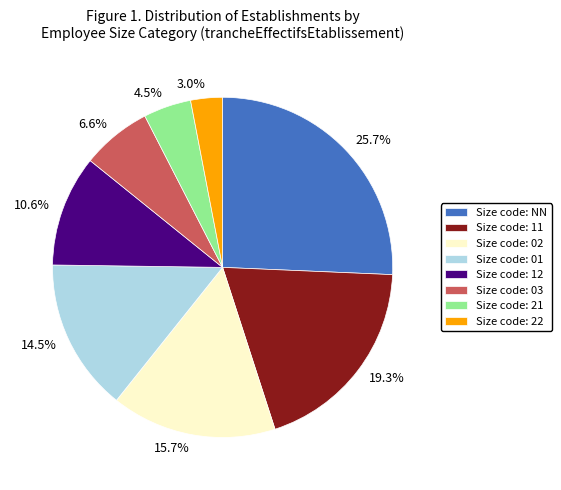

What percentage do 15.7% and 14.5% together represent?

30.2%